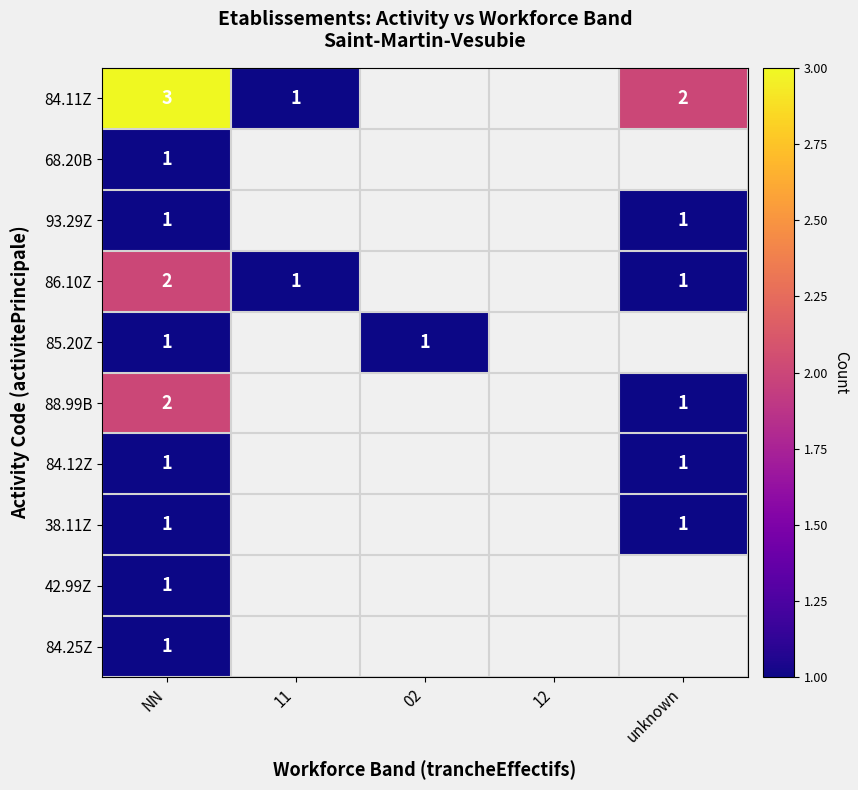

The 86.10Z series shows 0.2 at unknown. True or false?

False